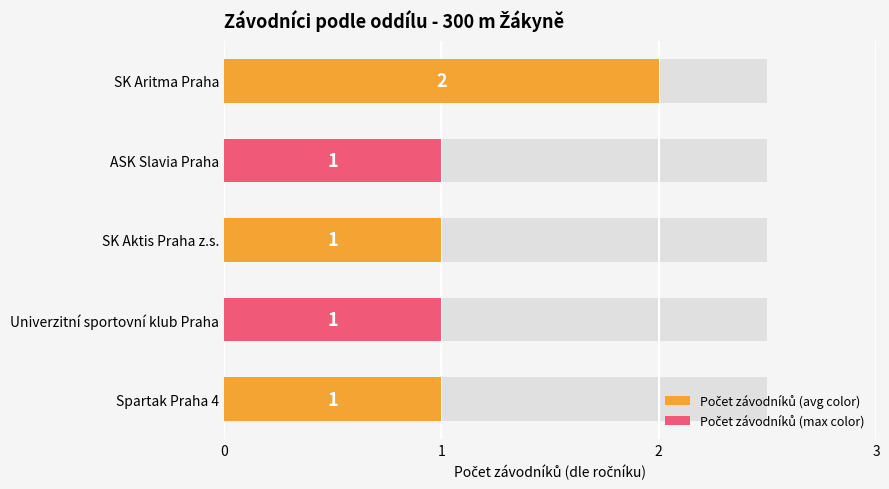

What is the sum of the values at 4 and 2?

2